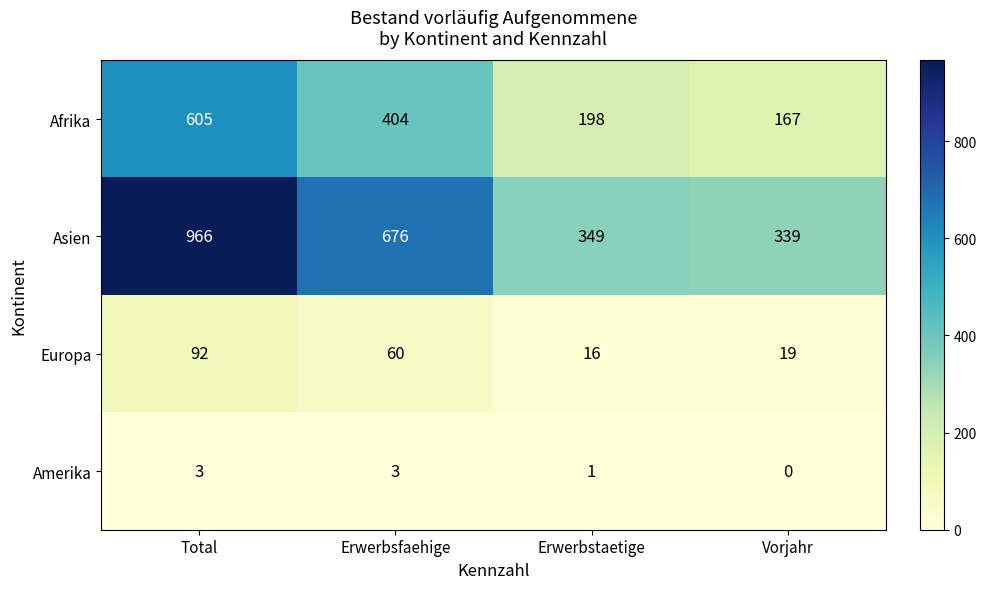

At how many categories does at least one series exceed 250?

4